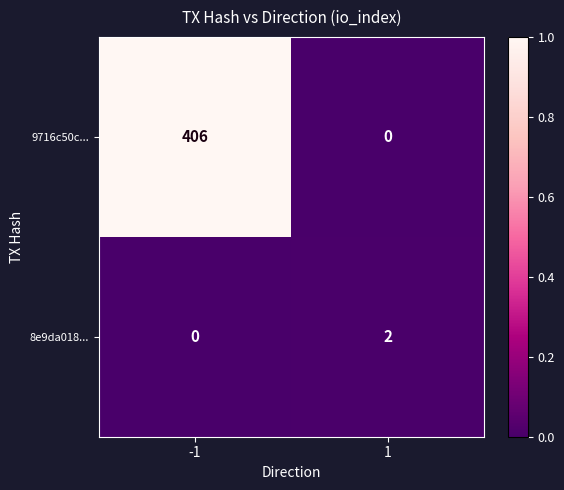

Is it true that 8e9da018... equals -1 at -1?

False